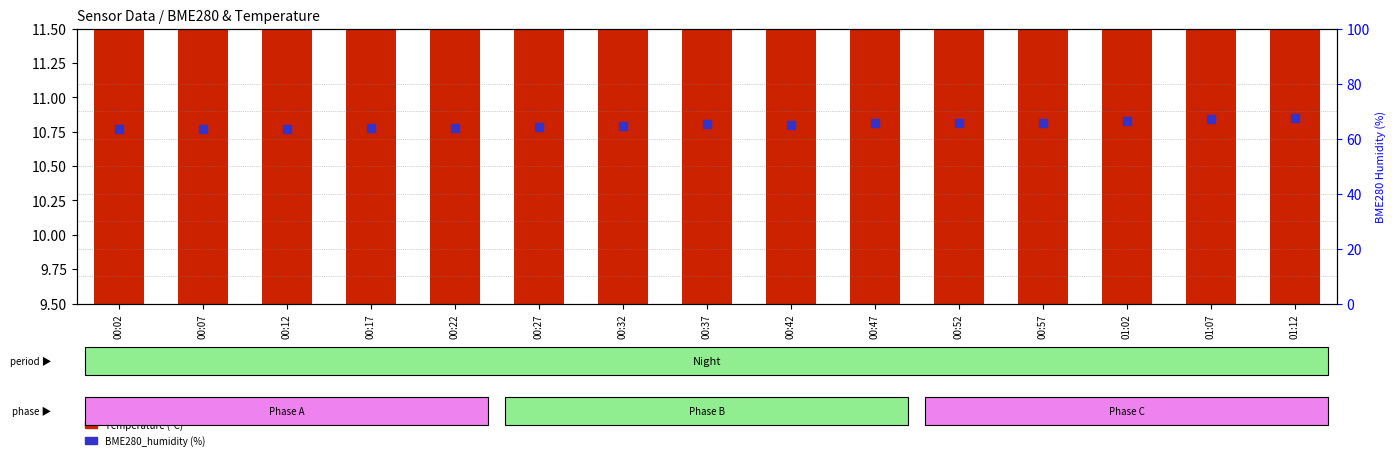

Is the value of Temperature (°C) at 00:27 greater than the value of BME280_humidity (%) at 00:27?

No